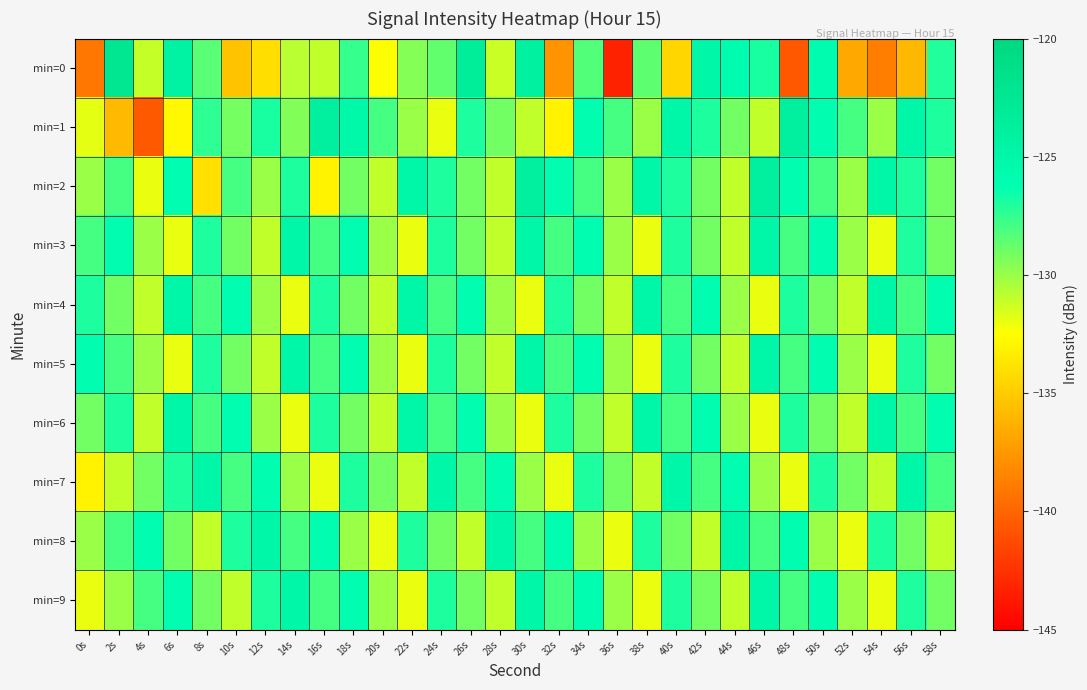

Reading left to right, transcribe all the data shown in this chart.

min=0: 0s=-139.2	2s=-122.3	4s=-131.1	6s=-124.4	8s=-128.4	10s=-135.4	12s=-134.1	14s=-130.8	16s=-131.0	18s=-127.5	20s=-132.5	22s=-129.5	24s=-128.6	26s=-123.4	28s=-131.2	30s=-124.3	32s=-137.7	34s=-128.3	36s=-143.3	38s=-128.6	40s=-134.5	42s=-125.0	44s=-126.0	46s=-126.9	48s=-140.7	50s=-125.9	52s=-136.7	54s=-138.8	56s=-136.0	58s=-127.1
min=1: 0s=-131.9	2s=-135.8	4s=-140.6	6s=-132.9	8s=-127.4	10s=-129.2	12s=-126.9	14s=-129.5	16s=-123.9	18s=-125.2	20s=-128.0	22s=-130.0	24s=-132.0	26s=-127.0	28s=-129.0	30s=-131.0	32s=-133.0	34s=-126.0	36s=-128.0	38s=-130.0	40s=-125.0	42s=-127.0	44s=-129.0	46s=-131.0	48s=-124.0	50s=-126.0	52s=-128.0	54s=-130.0	56s=-125.0	58s=-127.0
min=2: 0s=-130.0	2s=-128.0	4s=-132.0	6s=-126.0	8s=-134.0	10s=-128.0	12s=-130.0	14s=-127.0	16s=-133.0	18s=-129.0	20s=-131.0	22s=-125.0	24s=-127.0	26s=-129.0	28s=-131.0	30s=-124.0	32s=-126.0	34s=-128.0	36s=-130.0	38s=-125.0	40s=-127.0	42s=-129.0	44s=-131.0	46s=-124.0	48s=-126.0	50s=-128.0	52s=-130.0	54s=-125.0	56s=-127.0	58s=-129.0
min=3: 0s=-128.0	2s=-126.0	4s=-130.0	6s=-132.0	8s=-127.0	10s=-129.0	12s=-131.0	14s=-125.0	16s=-128.0	18s=-126.0	20s=-130.0	22s=-132.0	24s=-127.0	26s=-129.0	28s=-131.0	30s=-125.0	32s=-128.0	34s=-126.0	36s=-130.0	38s=-132.0	40s=-127.0	42s=-129.0	44s=-131.0	46s=-125.0	48s=-128.0	50s=-126.0	52s=-130.0	54s=-132.0	56s=-127.0	58s=-129.0
min=4: 0s=-127.0	2s=-129.0	4s=-131.0	6s=-125.0	8s=-128.0	10s=-126.0	12s=-130.0	14s=-132.0	16s=-127.0	18s=-129.0	20s=-131.0	22s=-125.0	24s=-128.0	26s=-126.0	28s=-130.0	30s=-132.0	32s=-127.0	34s=-129.0	36s=-131.0	38s=-125.0	40s=-128.0	42s=-126.0	44s=-130.0	46s=-132.0	48s=-127.0	50s=-129.0	52s=-131.0	54s=-125.0	56s=-128.0	58s=-126.0
min=5: 0s=-126.0	2s=-128.0	4s=-130.0	6s=-132.0	8s=-127.0	10s=-129.0	12s=-131.0	14s=-125.0	16s=-128.0	18s=-126.0	20s=-130.0	22s=-132.0	24s=-127.0	26s=-129.0	28s=-131.0	30s=-125.0	32s=-128.0	34s=-126.0	36s=-130.0	38s=-132.0	40s=-127.0	42s=-129.0	44s=-131.0	46s=-125.0	48s=-128.0	50s=-126.0	52s=-130.0	54s=-132.0	56s=-127.0	58s=-129.0
min=6: 0s=-129.0	2s=-127.0	4s=-131.0	6s=-125.0	8s=-128.0	10s=-126.0	12s=-130.0	14s=-132.0	16s=-127.0	18s=-129.0	20s=-131.0	22s=-125.0	24s=-128.0	26s=-126.0	28s=-130.0	30s=-132.0	32s=-127.0	34s=-129.0	36s=-131.0	38s=-125.0	40s=-128.0	42s=-126.0	44s=-130.0	46s=-132.0	48s=-127.0	50s=-129.0	52s=-131.0	54s=-125.0	56s=-128.0	58s=-126.0
min=7: 0s=-133.0	2s=-131.0	4s=-129.0	6s=-127.0	8s=-125.0	10s=-128.0	12s=-126.0	14s=-130.0	16s=-132.0	18s=-127.0	20s=-129.0	22s=-131.0	24s=-125.0	26s=-128.0	28s=-126.0	30s=-130.0	32s=-132.0	34s=-127.0	36s=-129.0	38s=-131.0	40s=-125.0	42s=-128.0	44s=-126.0	46s=-130.0	48s=-132.0	50s=-127.0	52s=-129.0	54s=-131.0	56s=-125.0	58s=-128.0
min=8: 0s=-130.0	2s=-128.0	4s=-126.0	6s=-129.0	8s=-131.0	10s=-127.0	12s=-125.0	14s=-128.0	16s=-126.0	18s=-130.0	20s=-132.0	22s=-127.0	24s=-129.0	26s=-131.0	28s=-125.0	30s=-128.0	32s=-126.0	34s=-130.0	36s=-132.0	38s=-127.0	40s=-129.0	42s=-131.0	44s=-125.0	46s=-128.0	48s=-126.0	50s=-130.0	52s=-132.0	54s=-127.0	56s=-129.0	58s=-131.0
min=9: 0s=-132.0	2s=-130.0	4s=-128.0	6s=-126.0	8s=-129.0	10s=-131.0	12s=-127.0	14s=-125.0	16s=-128.0	18s=-126.0	20s=-130.0	22s=-132.0	24s=-127.0	26s=-129.0	28s=-131.0	30s=-125.0	32s=-128.0	34s=-126.0	36s=-130.0	38s=-132.0	40s=-127.0	42s=-129.0	44s=-131.0	46s=-125.0	48s=-128.0	50s=-126.0	52s=-130.0	54s=-132.0	56s=-127.0	58s=-129.0